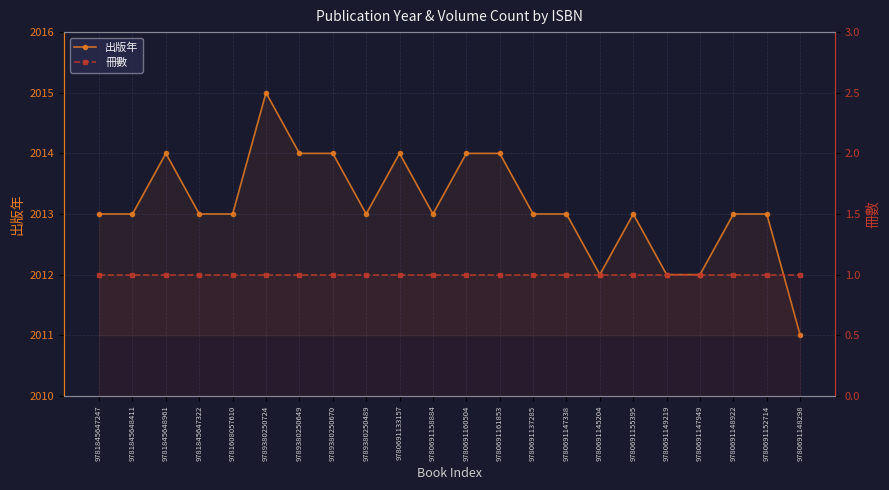

At which category does 出版年 reach its first local valley?

9789380250489